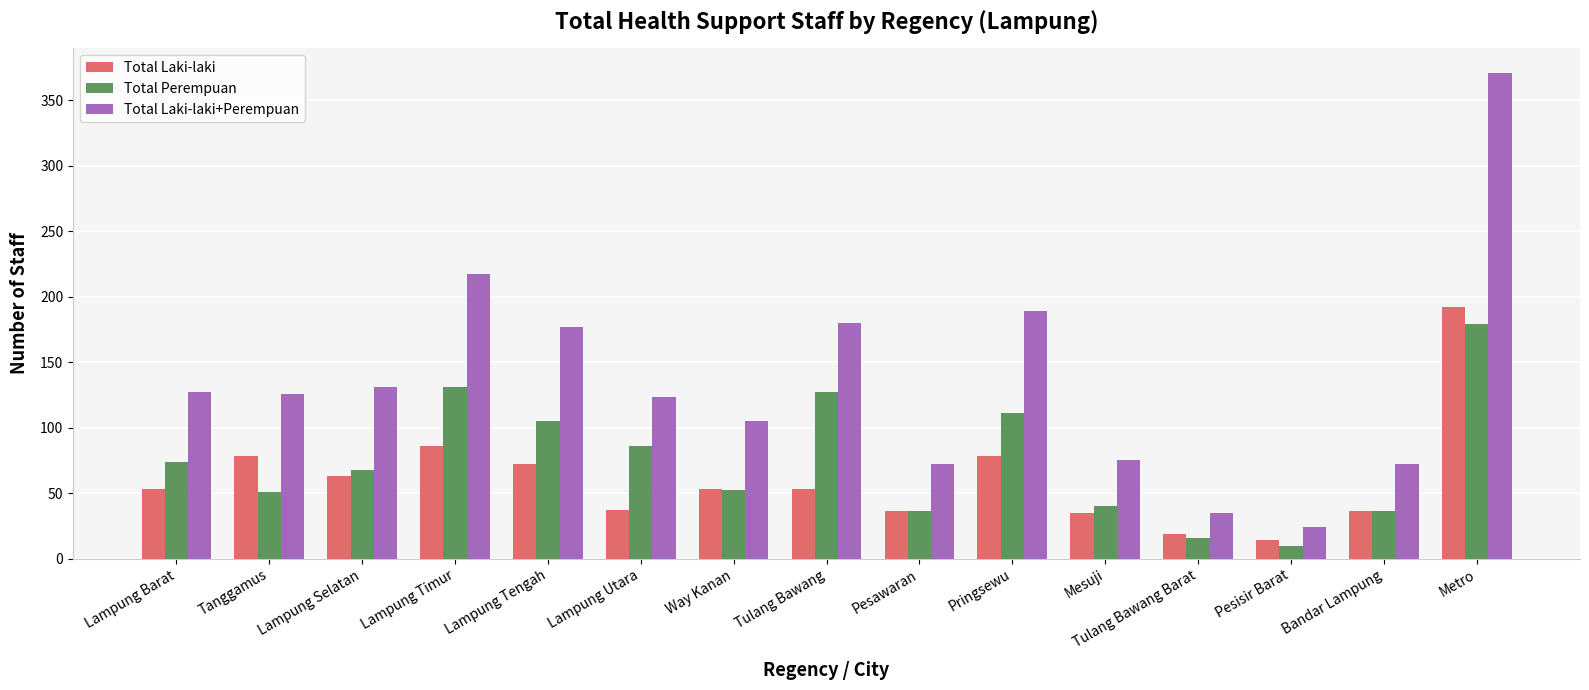

What position from the left is Tulang Bawang?

8